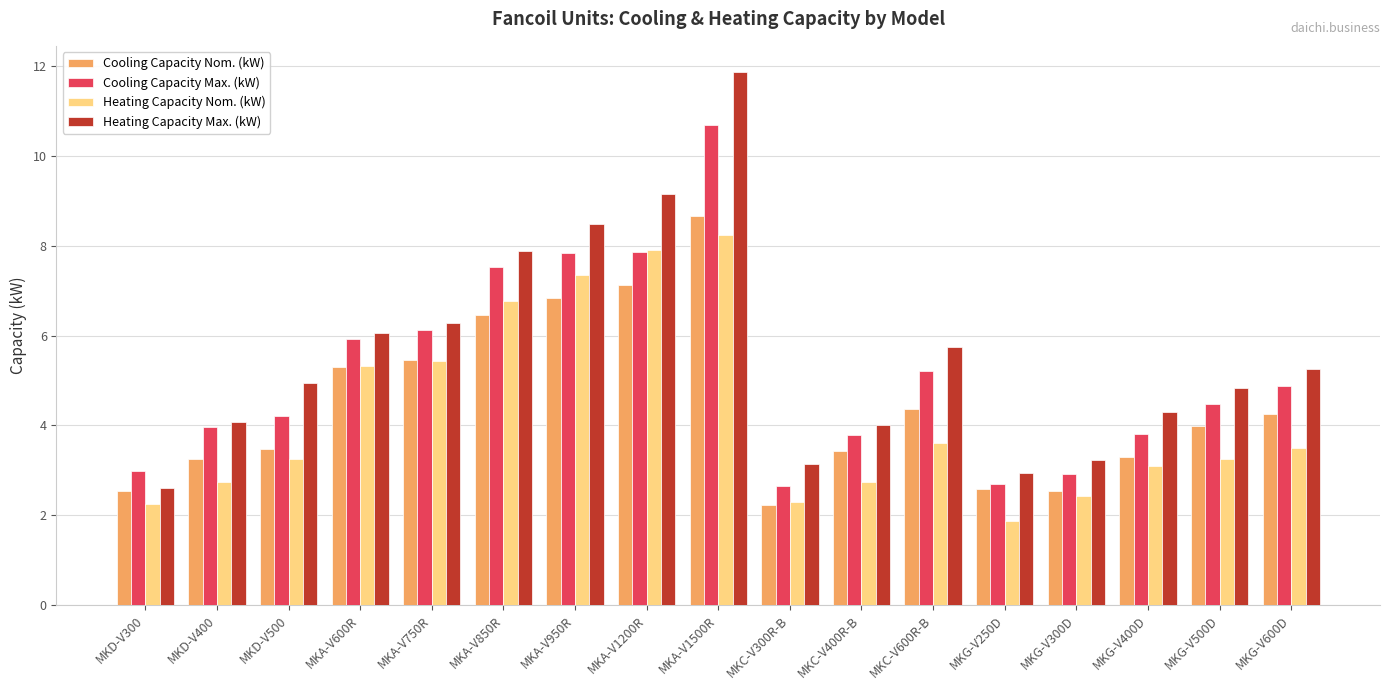

What is the difference between the maximum and minimum values in the Heating Capacity Nom. (kW) series?

6.4